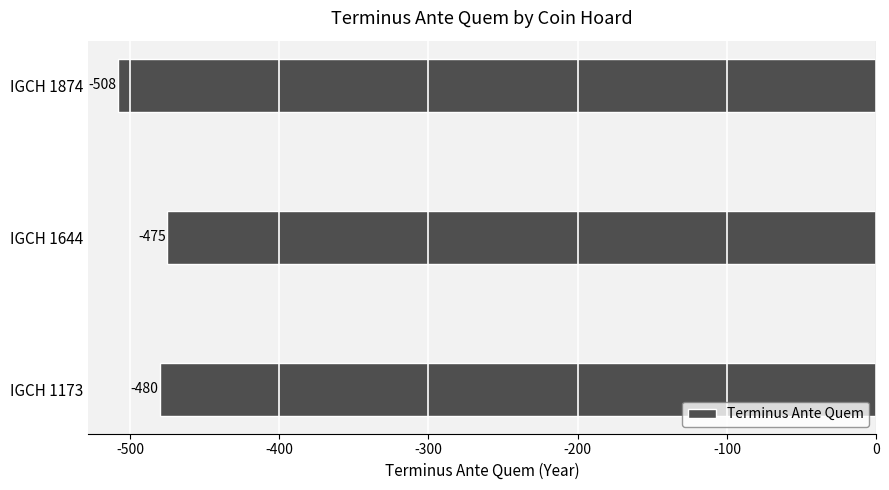

How many values exceed -480?

1